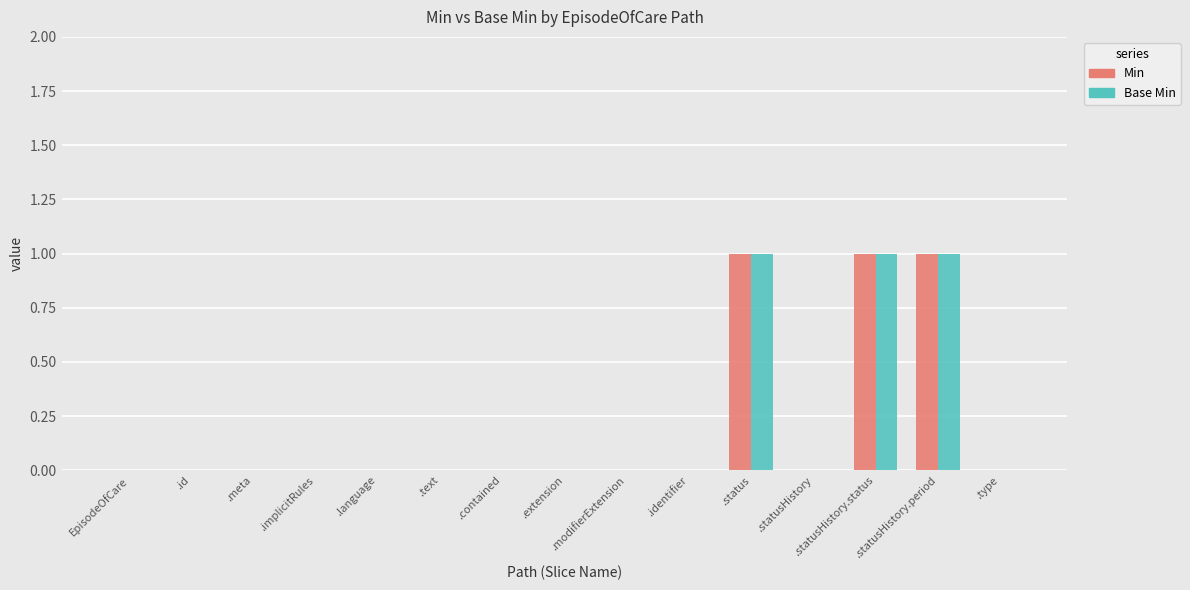

What is the highest value of the Min series?

1